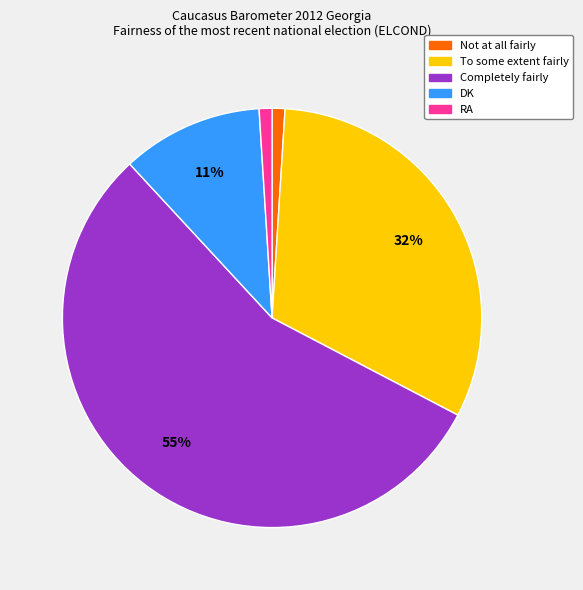

Which has a higher value, DK or RA?

DK